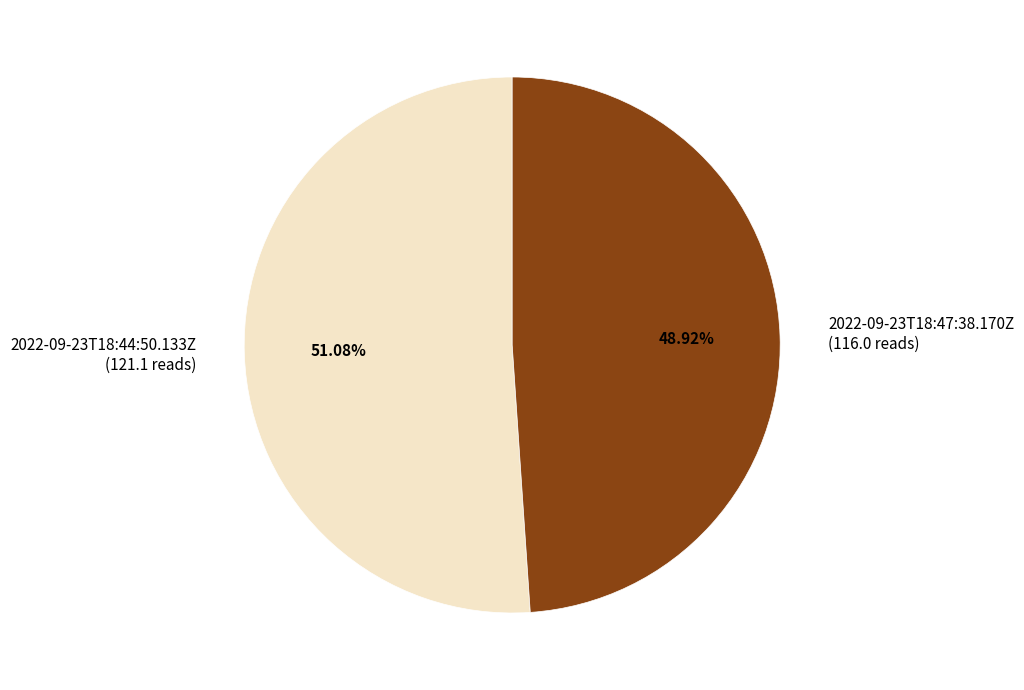

Between 2022-09-23T18:47:38.170Z and 2022-09-23T18:44:50.133Z, which is larger?

2022-09-23T18:44:50.133Z